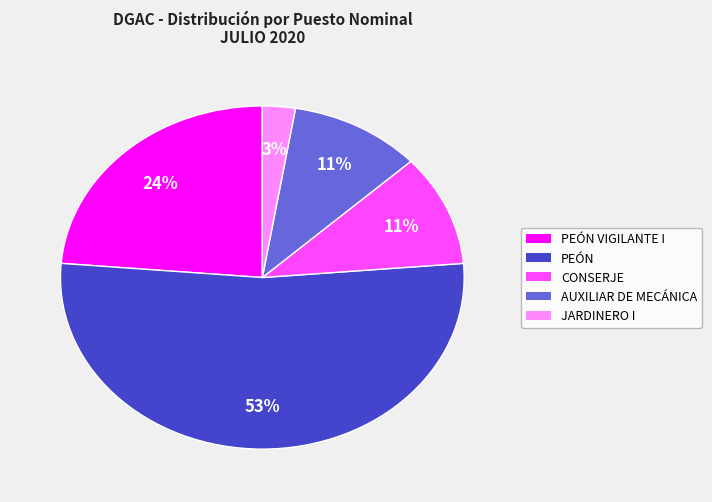

To the nearest percent, what is the average slice percentage?

20%